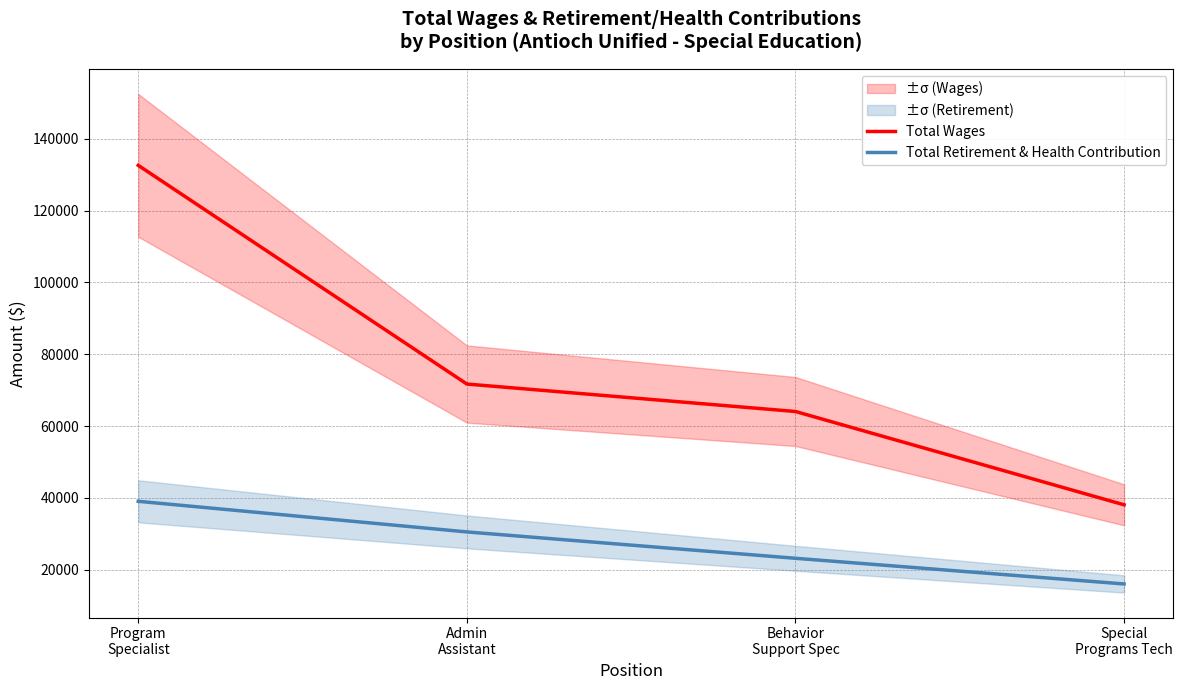

What is the difference between the maximum and minimum values in the Total Retirement & Health Contribution series?

23019